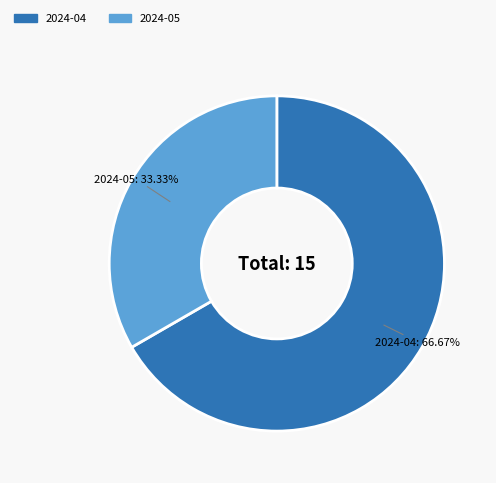

Does any single category account for the majority?

Yes